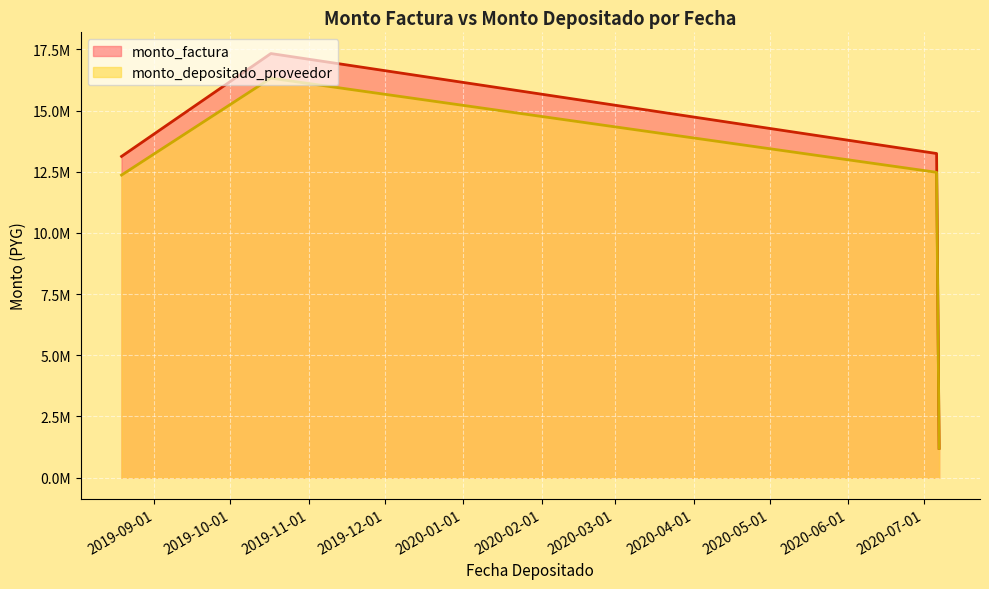

What is the spread (max minus min) of values at 2019-10-17?

249713